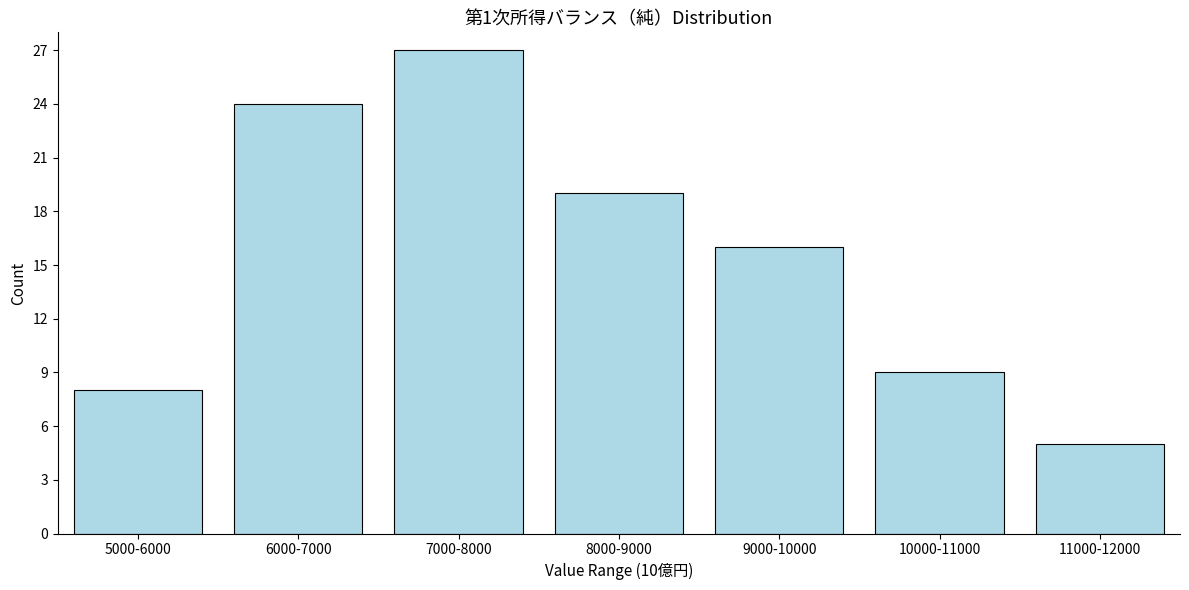

Reading left to right, extract all data points from this chart.

8	24	27	19	16	9	5